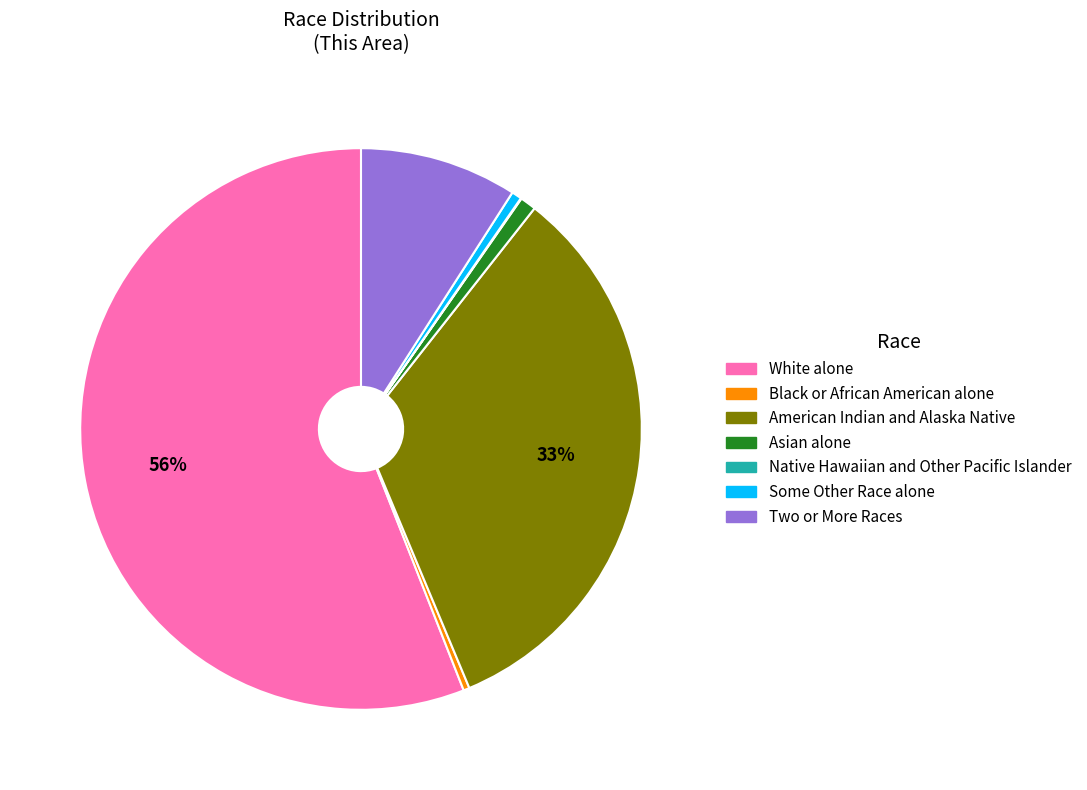

Is the sum of White alone and Asian alone greater than half?

Yes